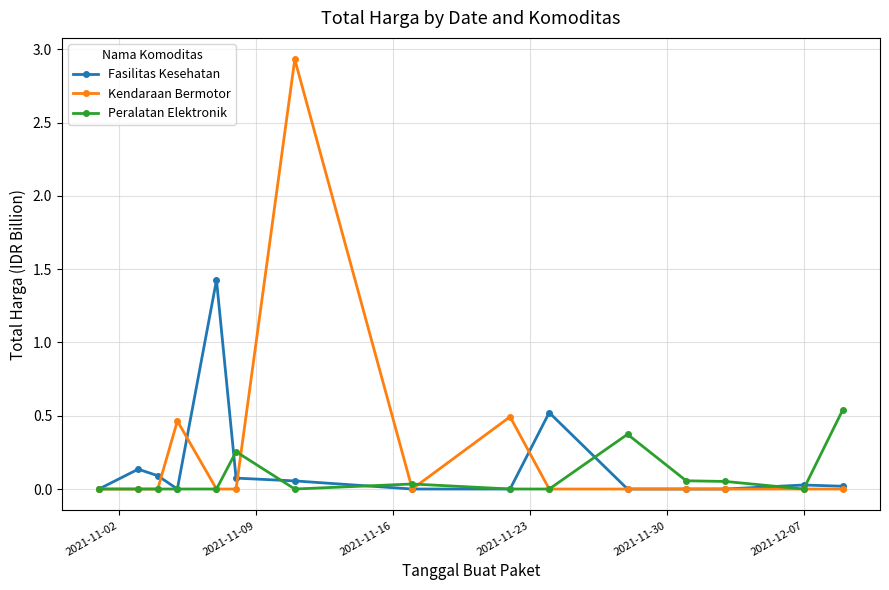

True or false: Peralatan Elektronik has more than 0 points higher than both neighbors.

True